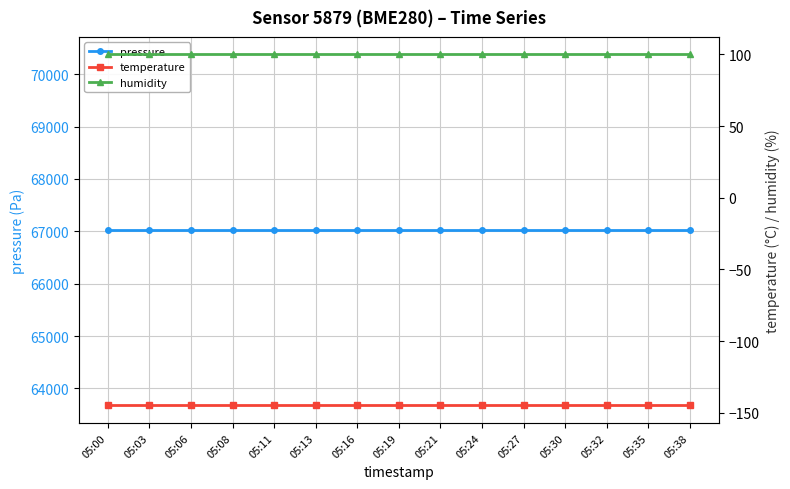

Which has a higher value, 05:06 or 05:27?

05:06